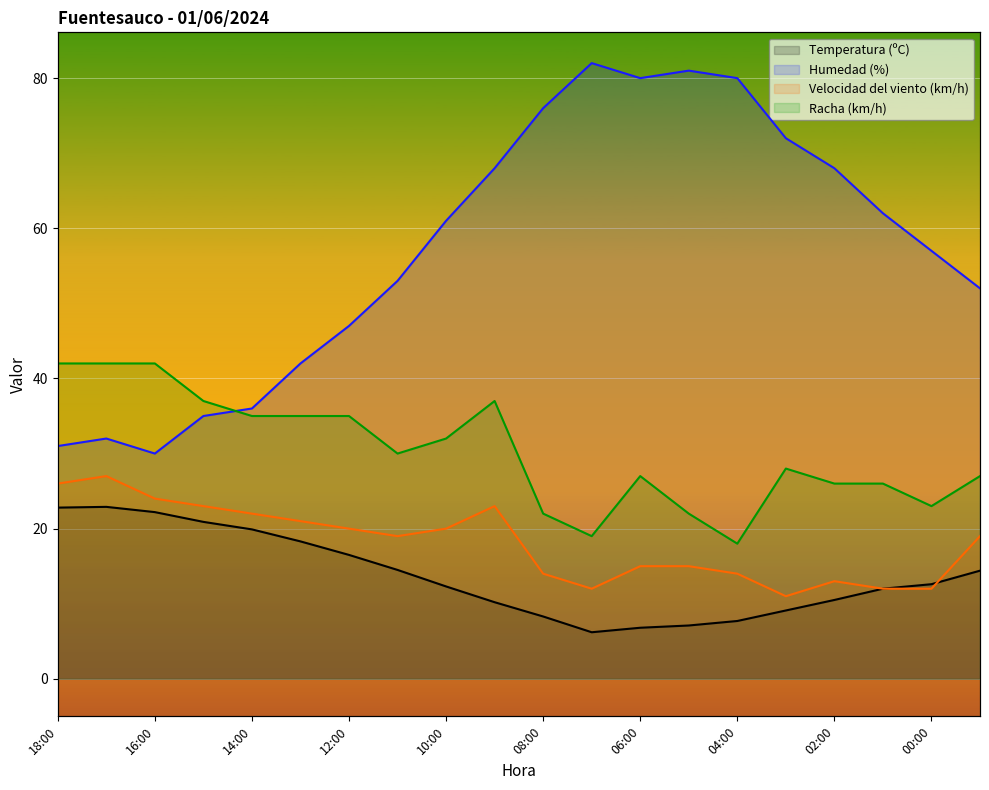

Where is Velocidad del viento (km/h) nearest to the value 19?

11:00